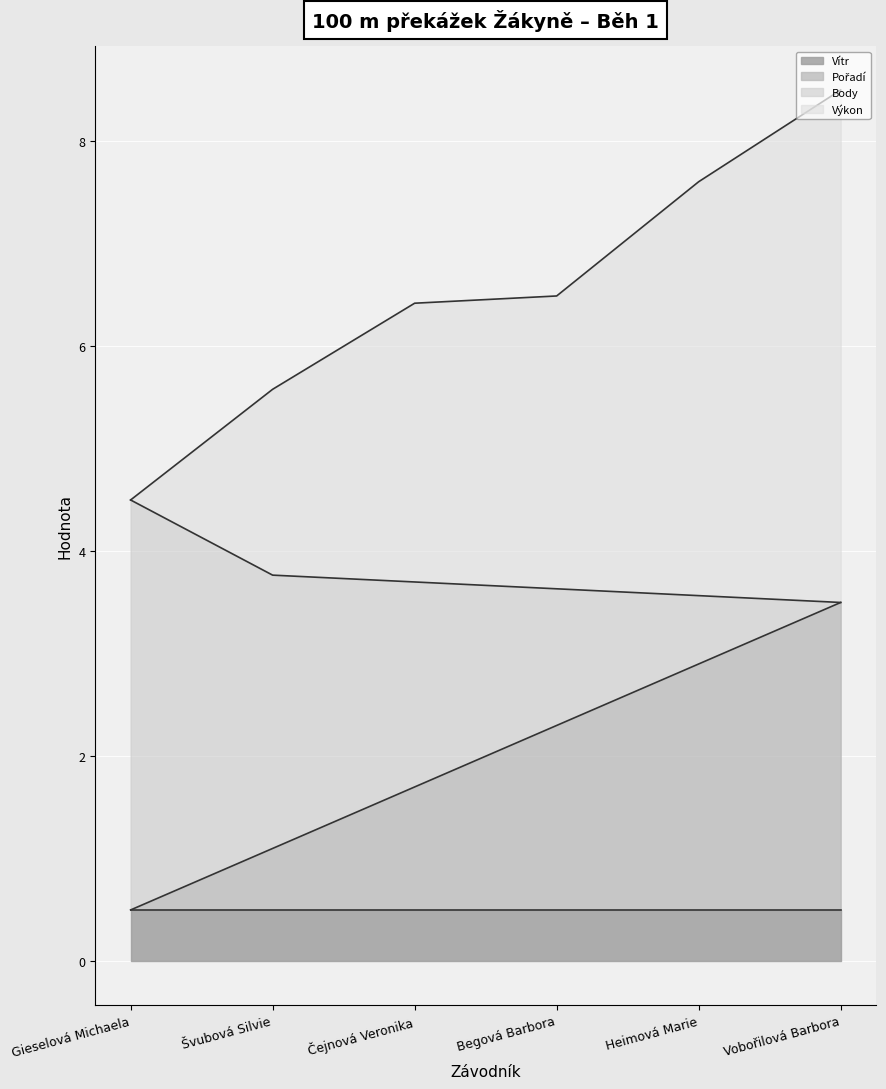

What is the difference between the second highest and second lowest values in the Body (hranice) series?

0.2